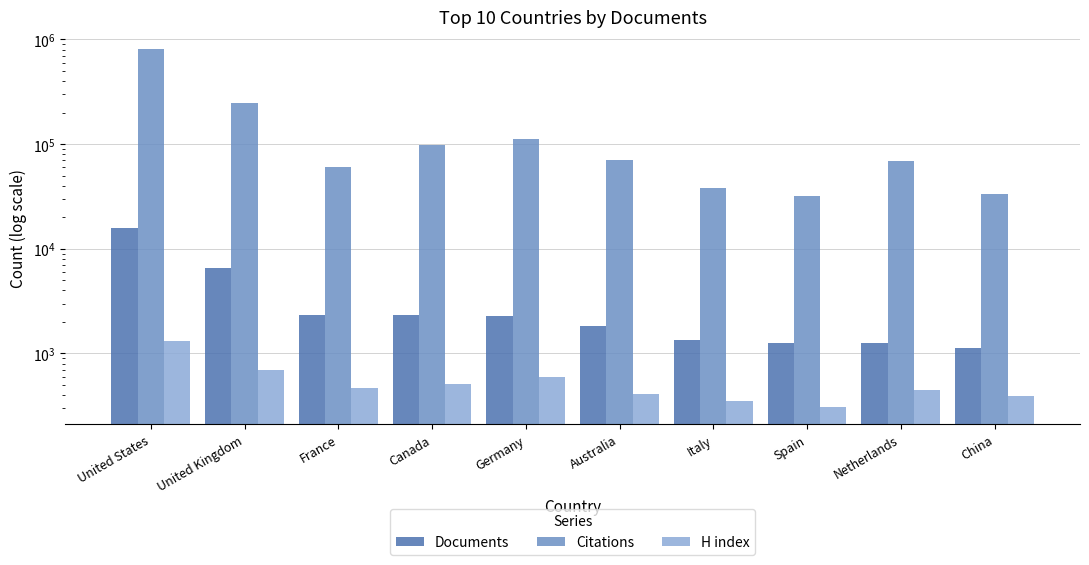

What is the label of the 3rd bar from the left?

France